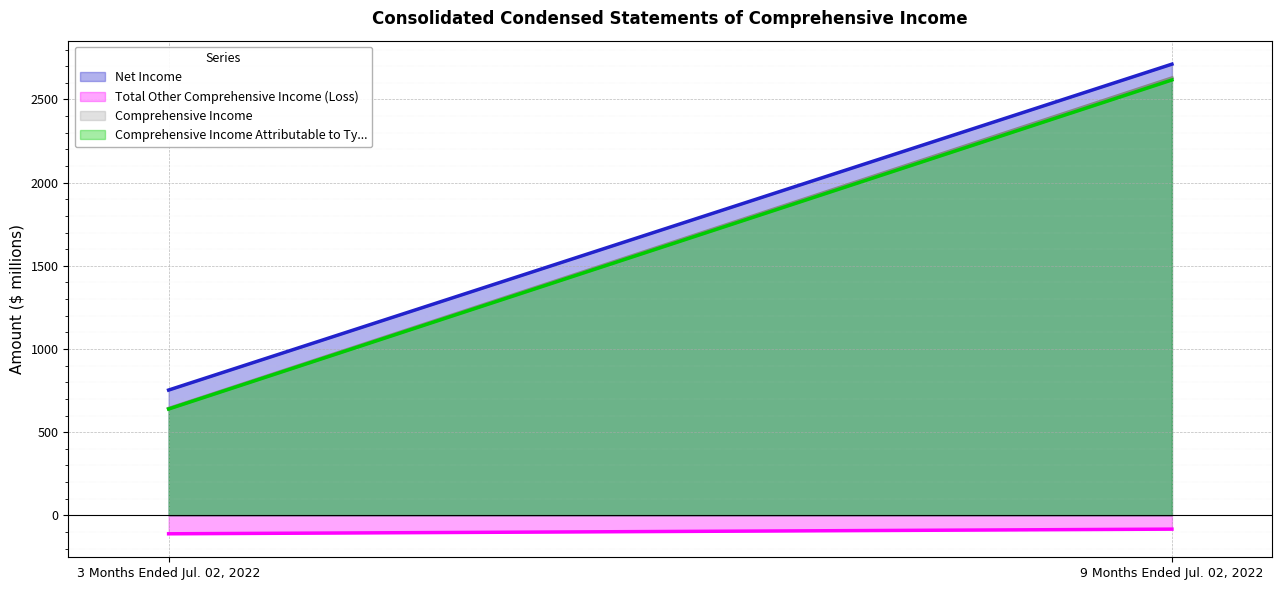

How many categories are shown in the chart?

2